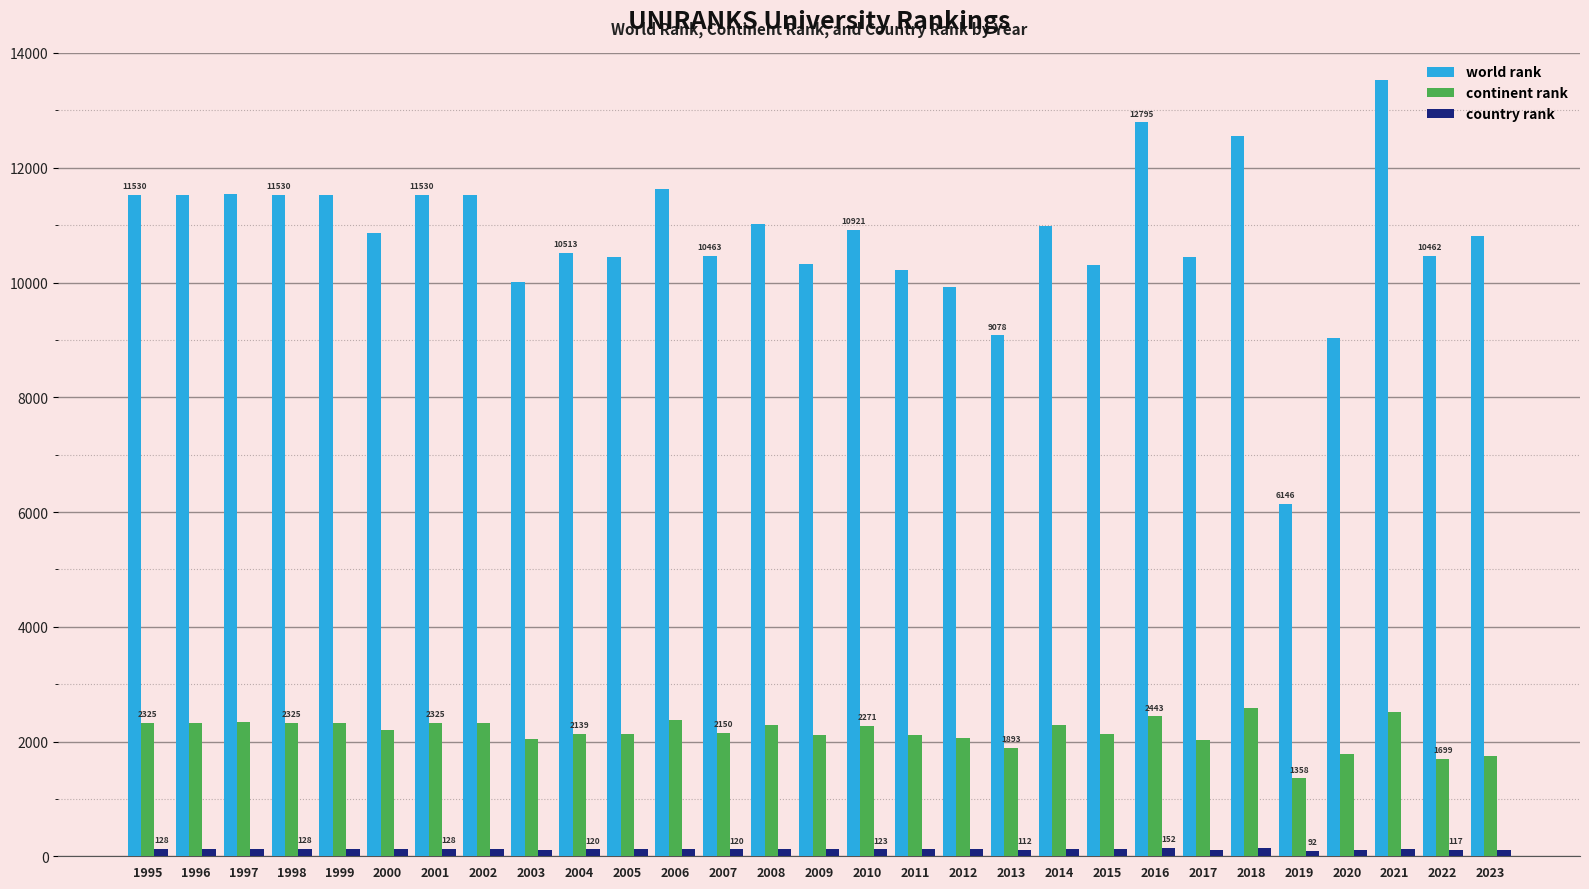

How many distinct data groups are displayed?

3